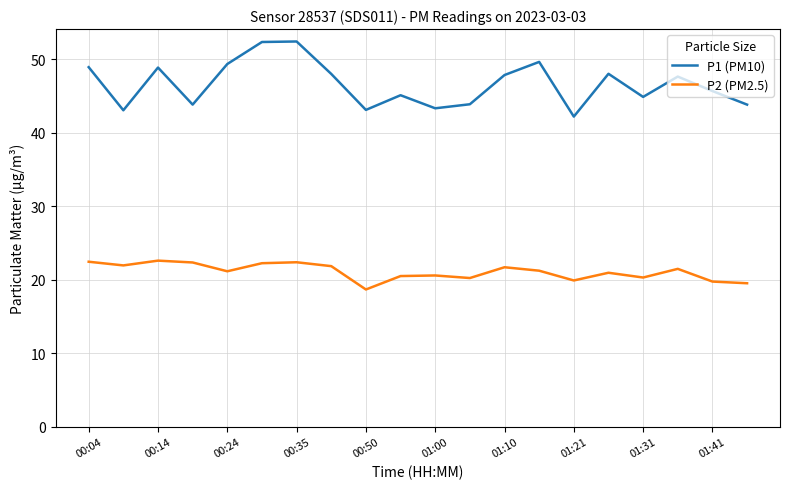

What is the difference between the maximum and minimum values in the P2 (PM2.5) series?

3.9